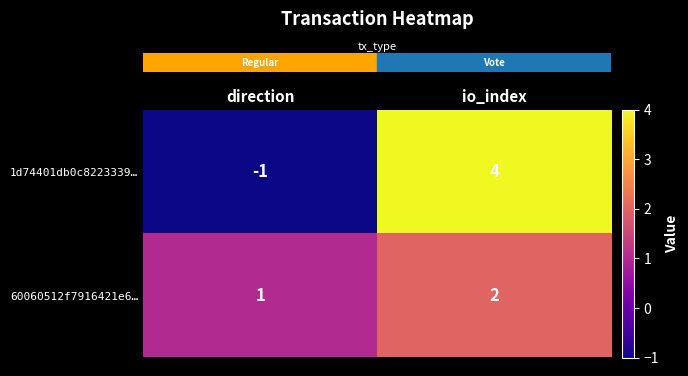

Reading left to right, list all the values displayed in this chart.

1d74401db0c8223339…: direction=-1	io_index=4
60060512f7916421e6…: direction=1	io_index=2